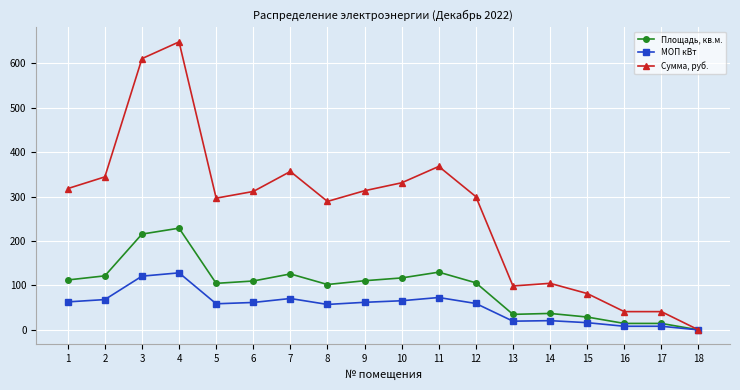

How many lines are shown in the chart?

3